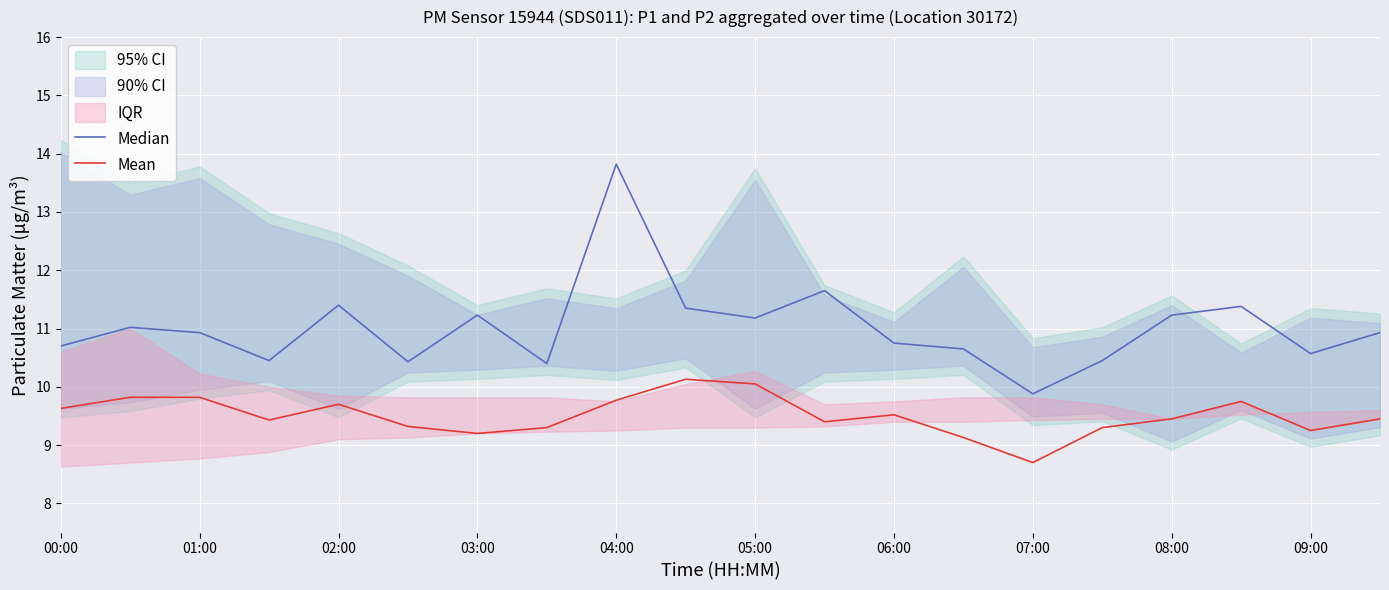

The Mean series shows 7.0 at 05:00. True or false?

False